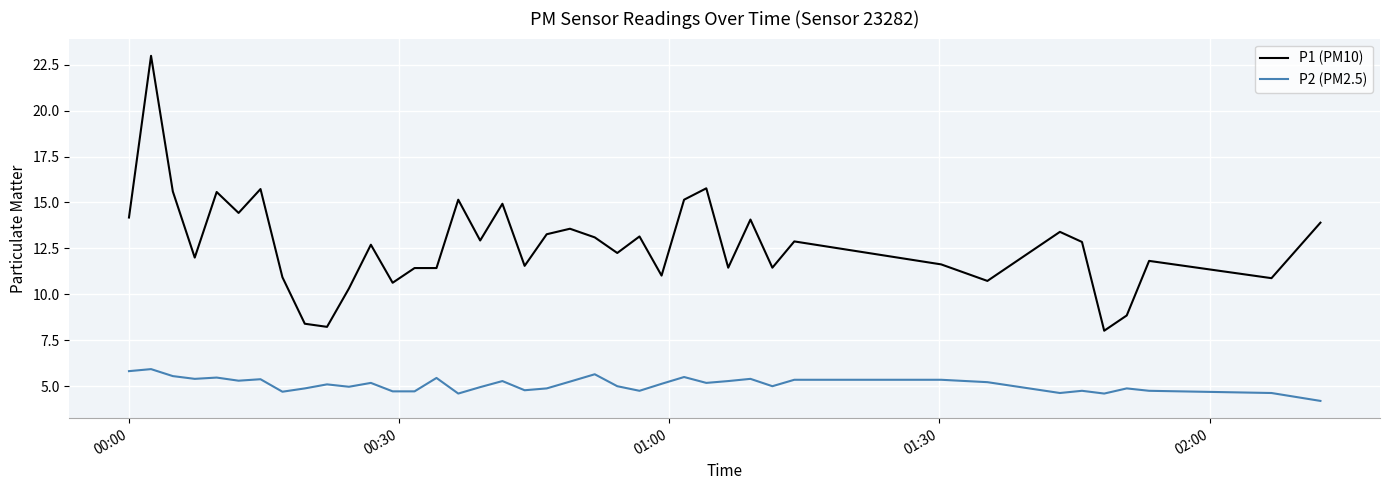

True or false: P1 (PM10) and P2 (PM2.5) intersect in this chart.

False